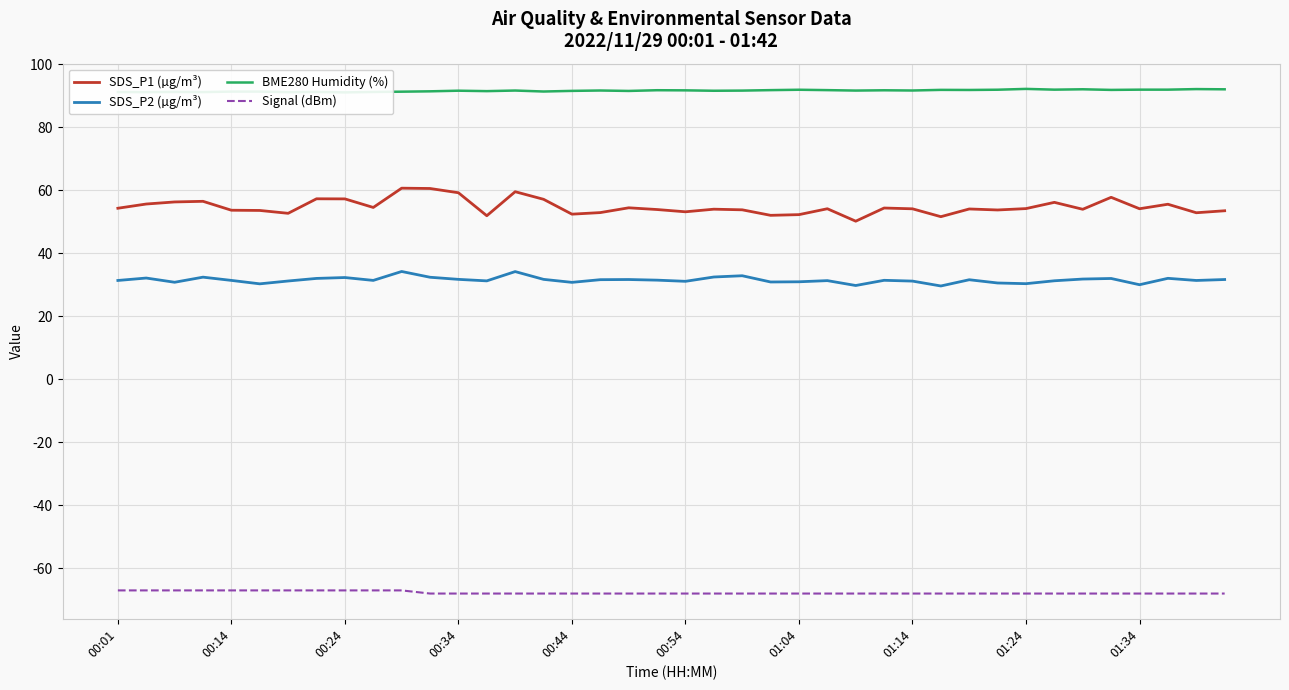

Which series has the largest total across all categories?

BME280 Humidity (%)